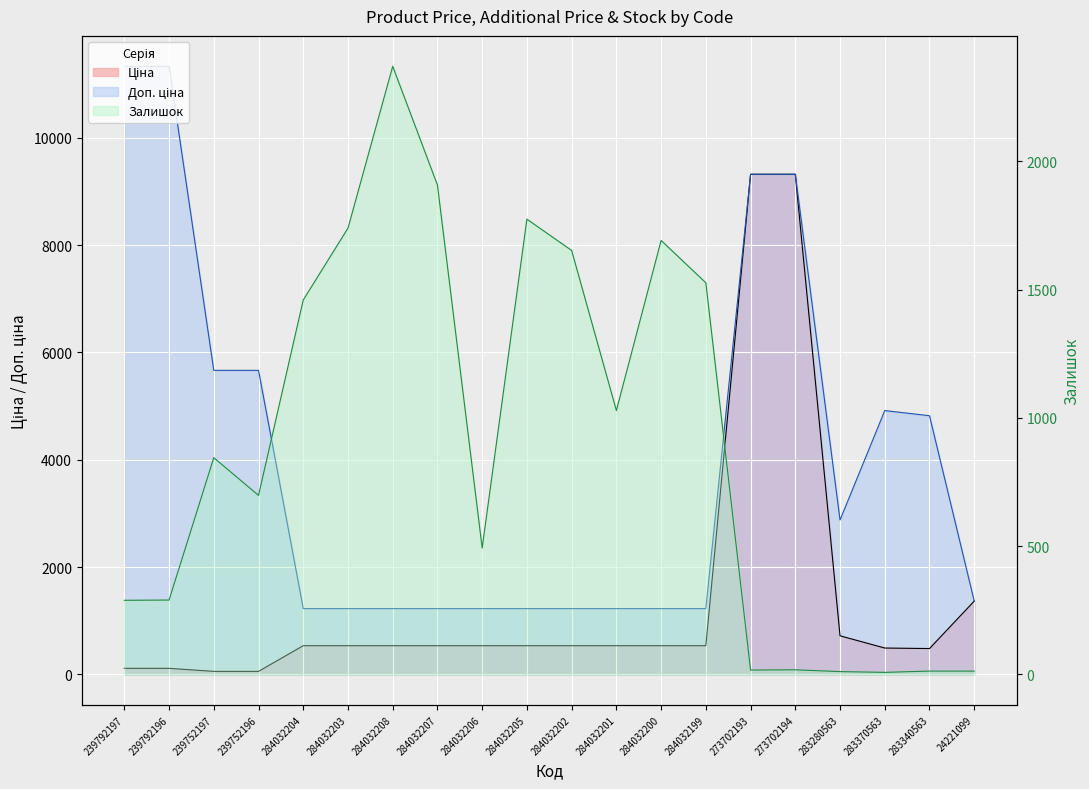

What is the difference between the Залишок values at 284032205 and 273702194?

1757.0